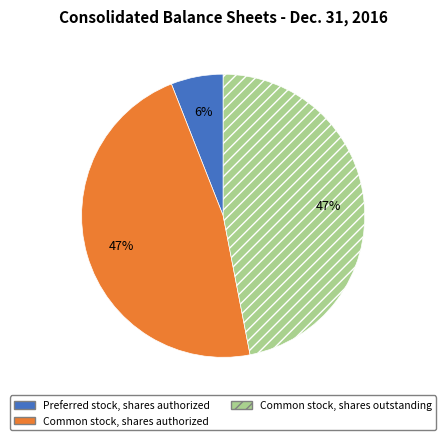

To the nearest percent, what is the difference between the Preferred stock, shares authorized and Common stock, shares authorized slice percentages?

41%